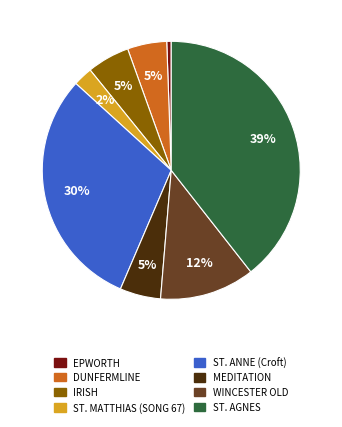

The ST. ANNE (Croft) slice represents 30% of the pie. True or false?

True